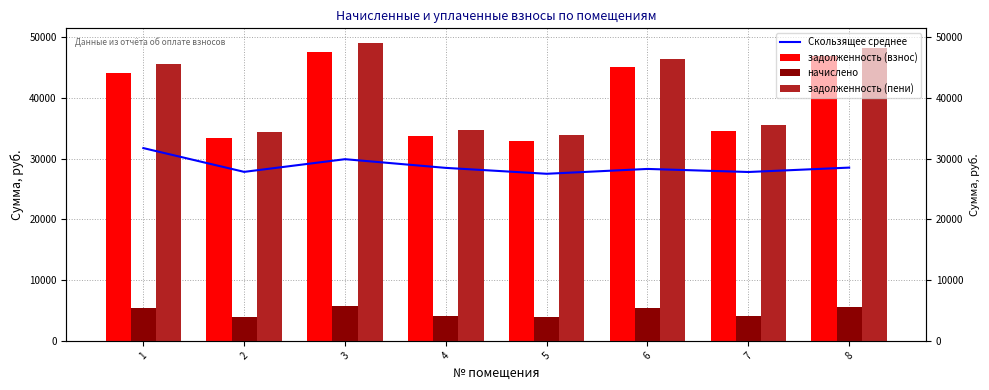

Is the value of задолженность (пени) at 1 greater than the value of задолженность (взнос) at 6?

Yes